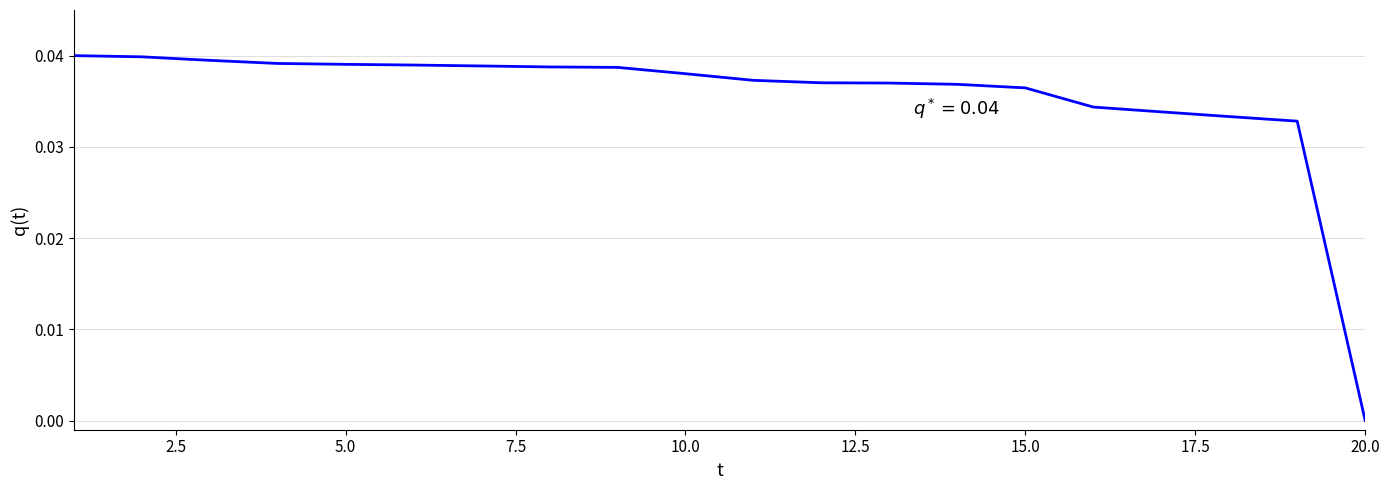

At which category does the chart reach its minimum across all series?

20.0